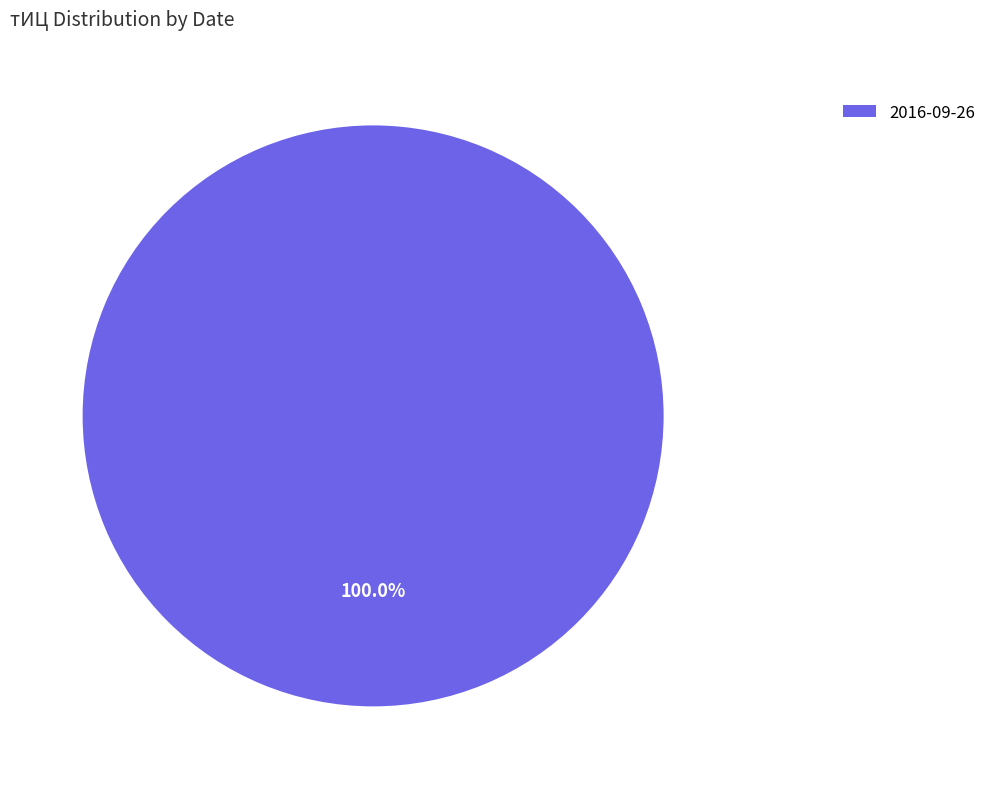

Rank the categories by value from lowest to highest.

2016-09-26